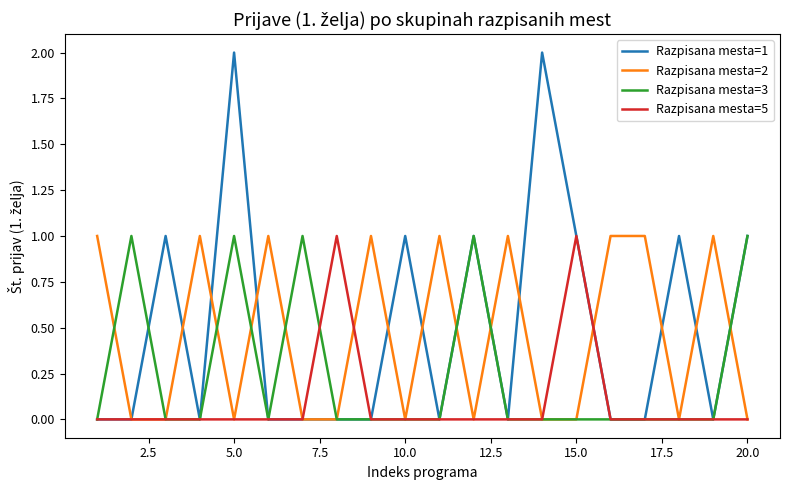

Reading left to right, transcribe all the data shown in this chart.

Razpisana mesta=1: 0	0	1	0	2	0	0	0	0	1	0	1	0	2	1	0	0	1	0	1
Razpisana mesta=2: 1	0	0	1	0	1	0	0	1	0	1	0	1	0	0	1	1	0	1	0
Razpisana mesta=3: 0	1	0	0	1	0	1	0	0	0	0	1	0	0	0	0	0	0	0	1
Razpisana mesta=5: 0	0	0	0	0	0	0	1	0	0	0	0	0	0	1	0	0	0	0	0